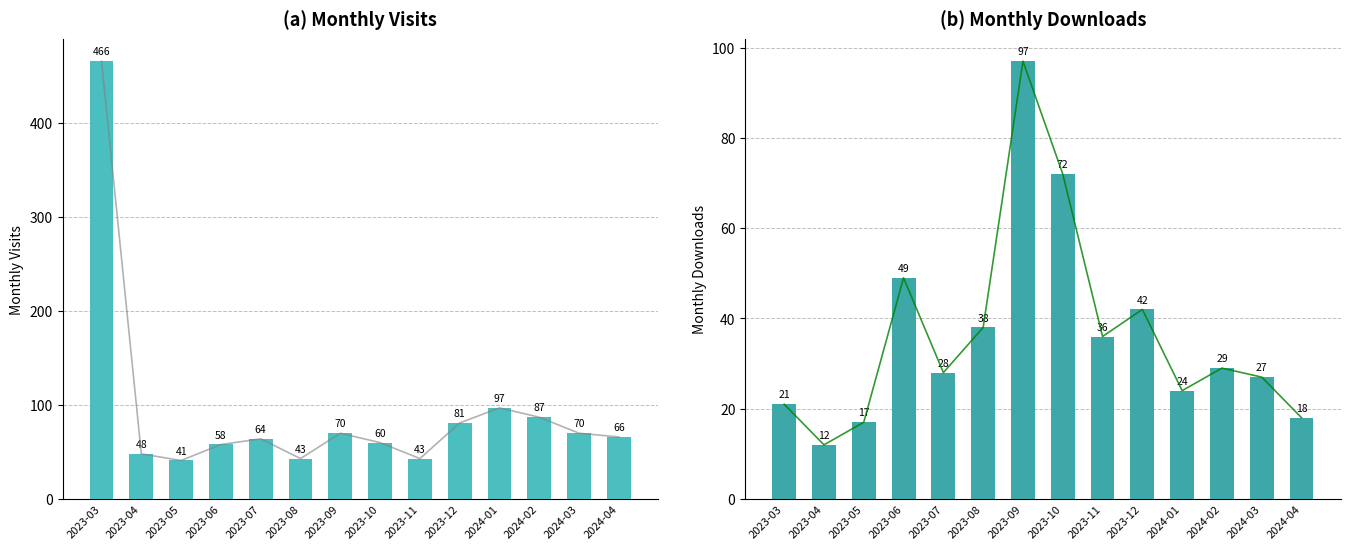

List the labels in order of monthly_visit value, smallest first.

2023-05, 2023-08, 2023-11, 2023-04, 2023-06, 2023-10, 2023-07, 2024-04, 2023-09, 2024-03, 2023-12, 2024-02, 2024-01, 2023-03